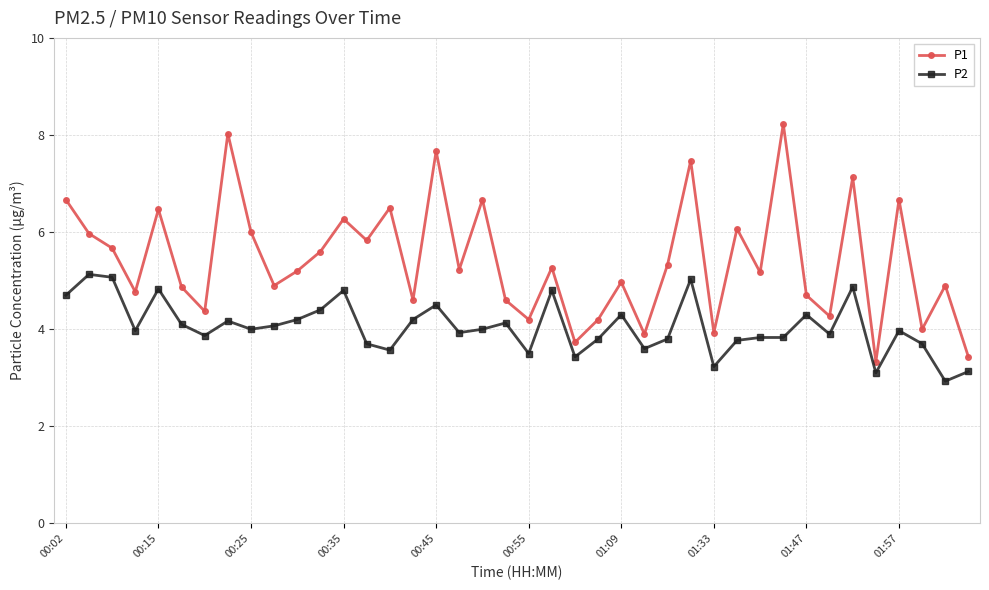

Which series has the largest total across all categories?

P1